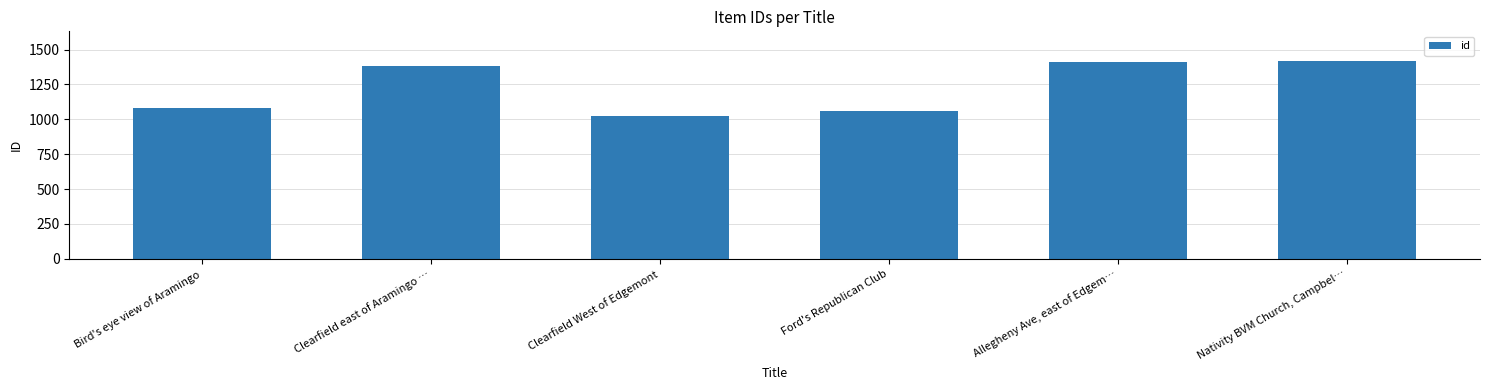

Rank the categories by value from lowest to highest.

Clearfield West of Edgemont, Ford's Republican Club, Bird's eye view of Aramingo, Clearfield east of Aramingo …, Allegheny Ave, east of Edgem…, Nativity BVM Church, Campbel…